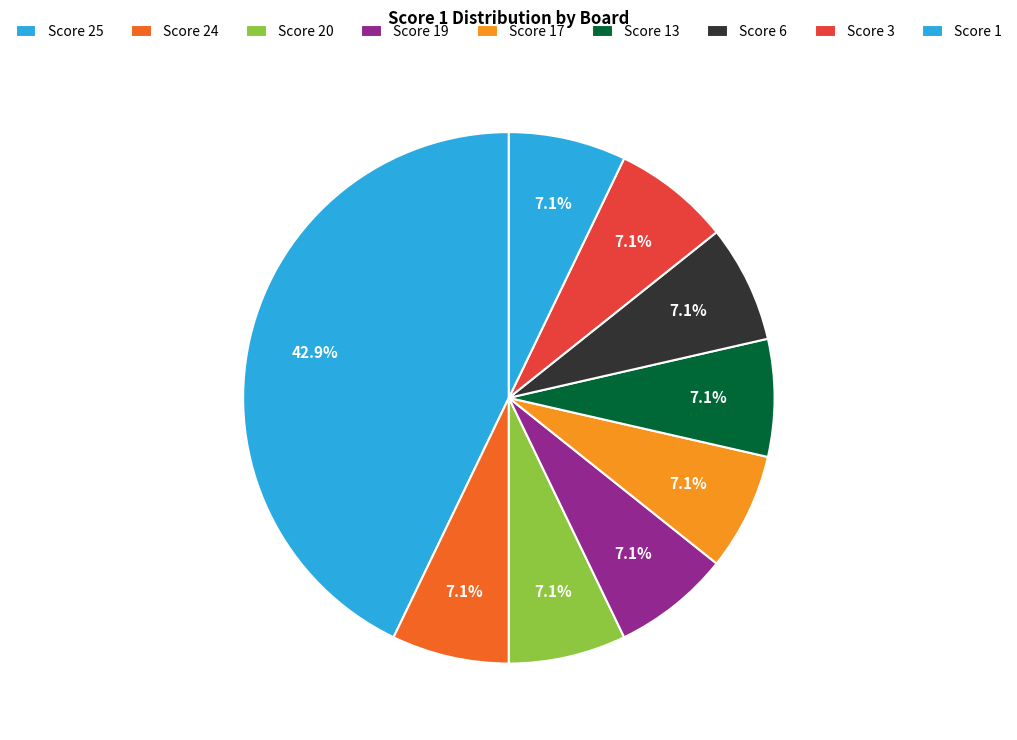

Is there any slice that represents more than half of the pie?

No